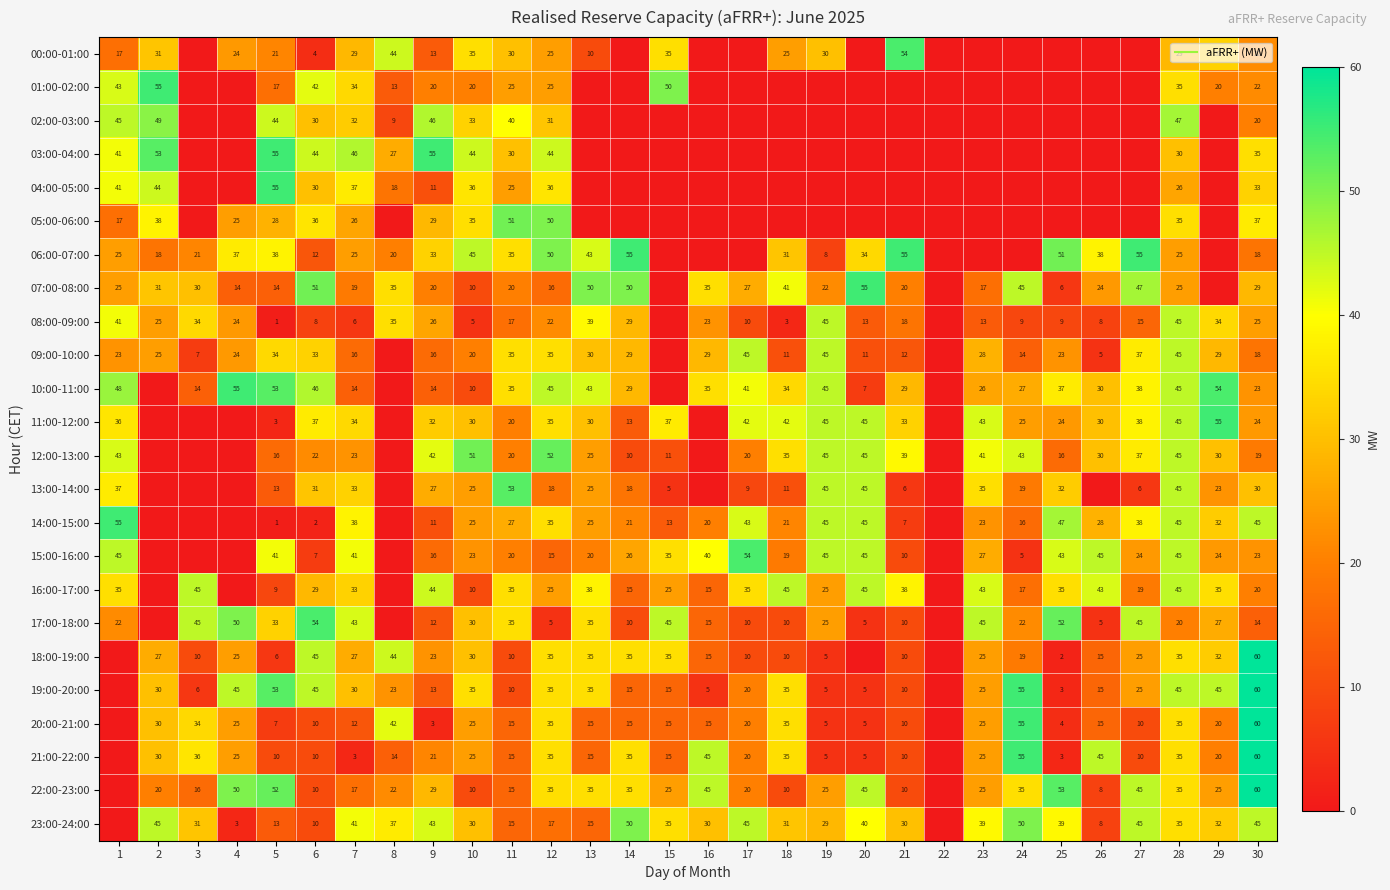

What is the difference between the second highest and second lowest values in the 00:00-01:00 series?

44